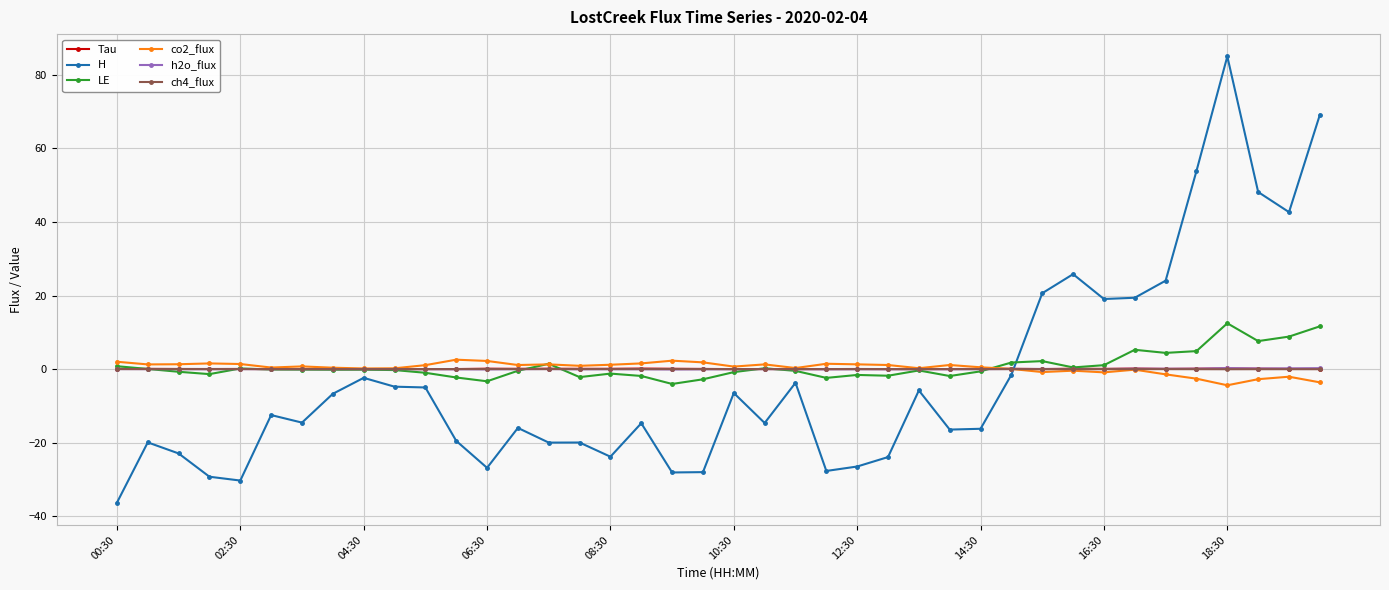

How many distinct data groups are displayed?

6